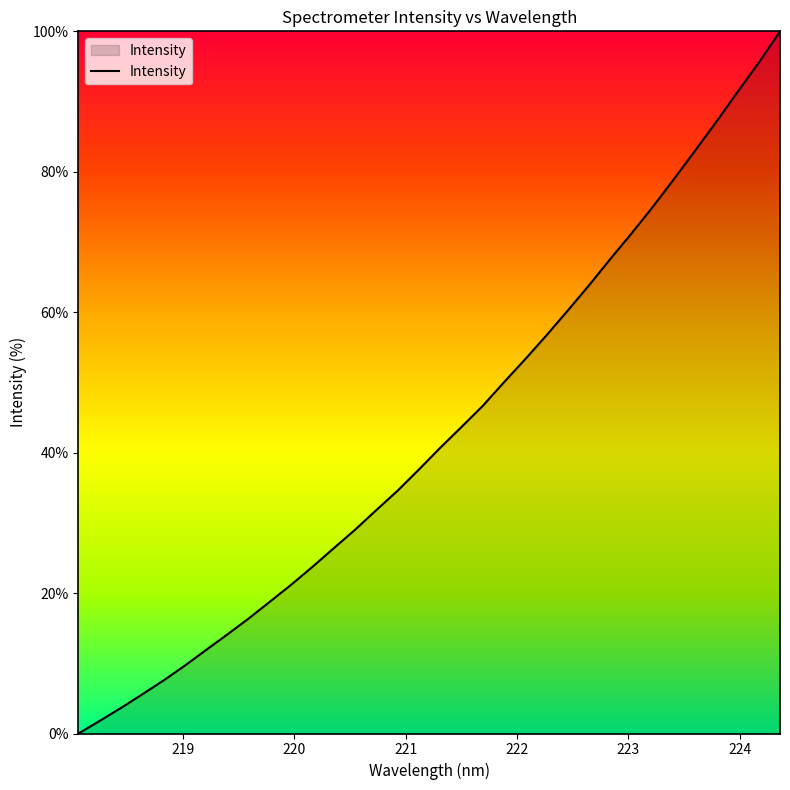

What is the greatest value displayed?

100.0